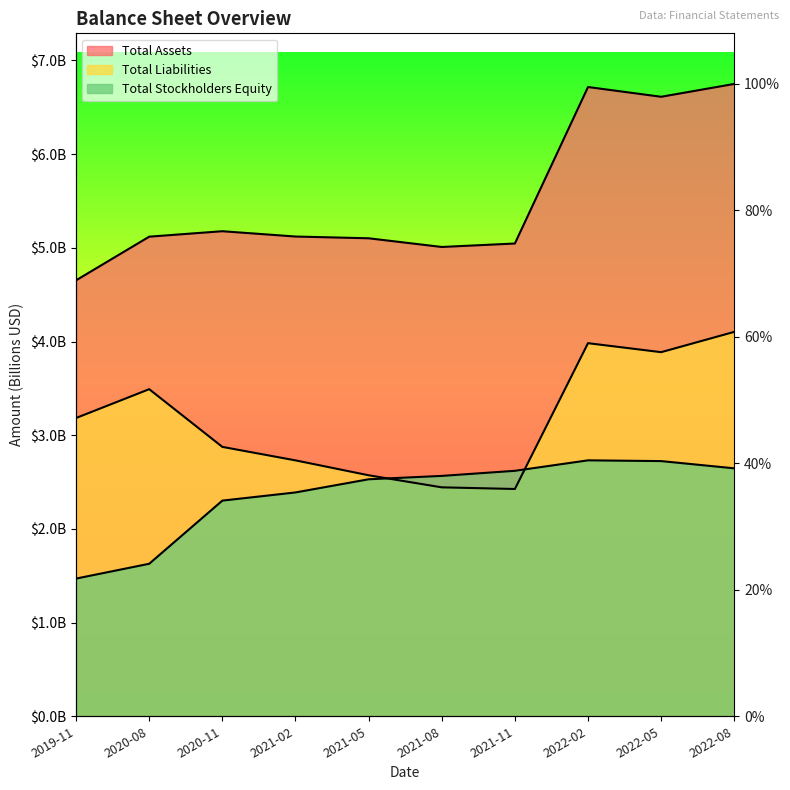

What is the label of the 2nd point from the left?

2020-08